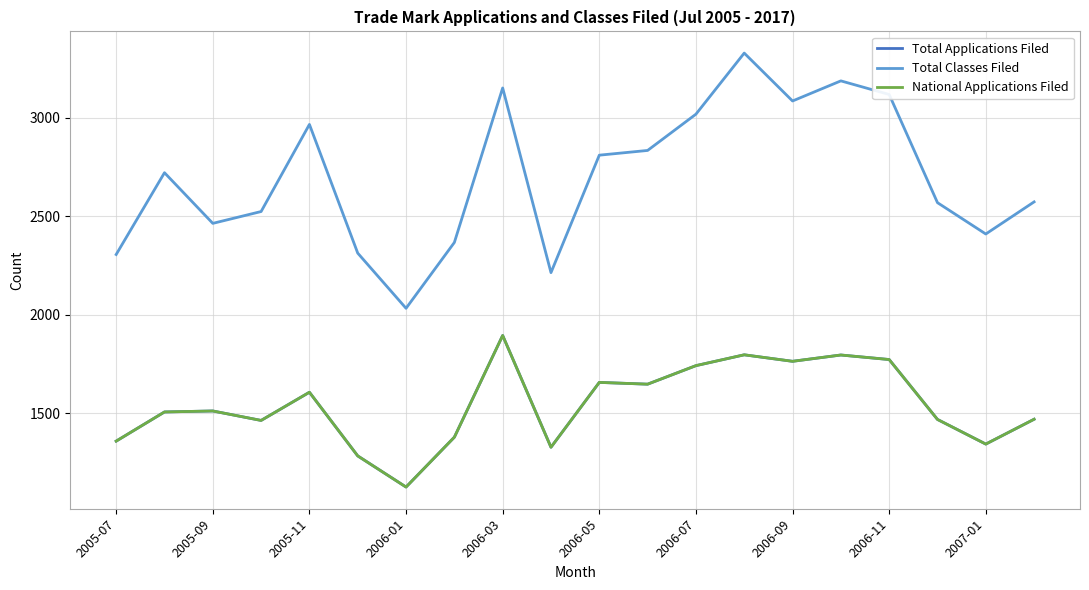

Which series has the largest range (max minus min)?

Total Classes Filed